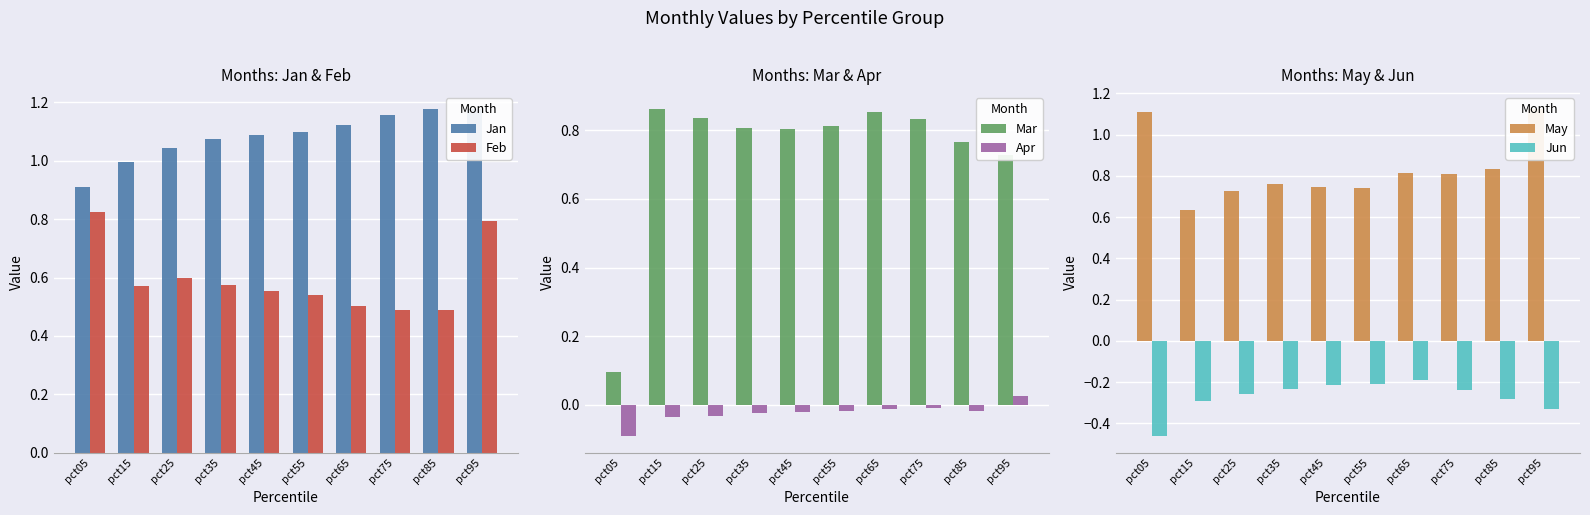

List the series in order of their peak value, highest first.

Jan, May, Mar, Feb, Apr, Jun